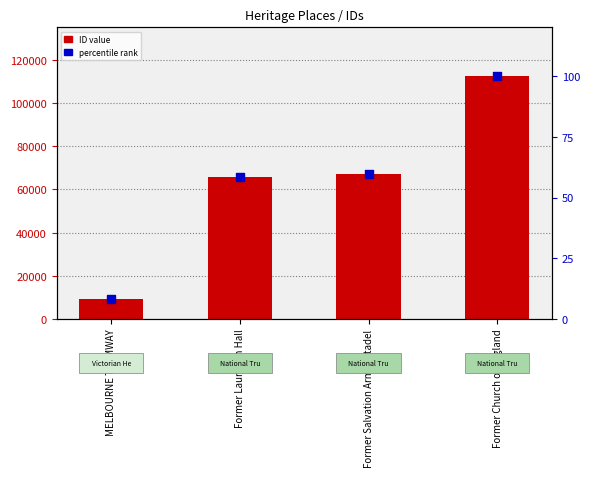

Which series contains the highest Y value?

ID value